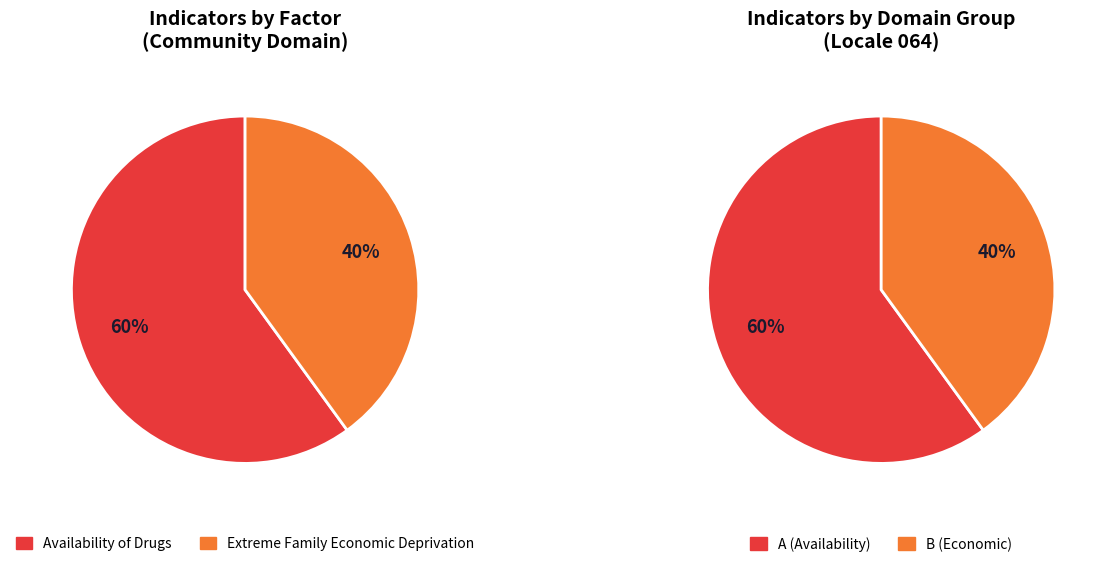

Combined, what portion of the pie is Extreme Family Economic Deprivation and Availability of Drugs?

100.0%